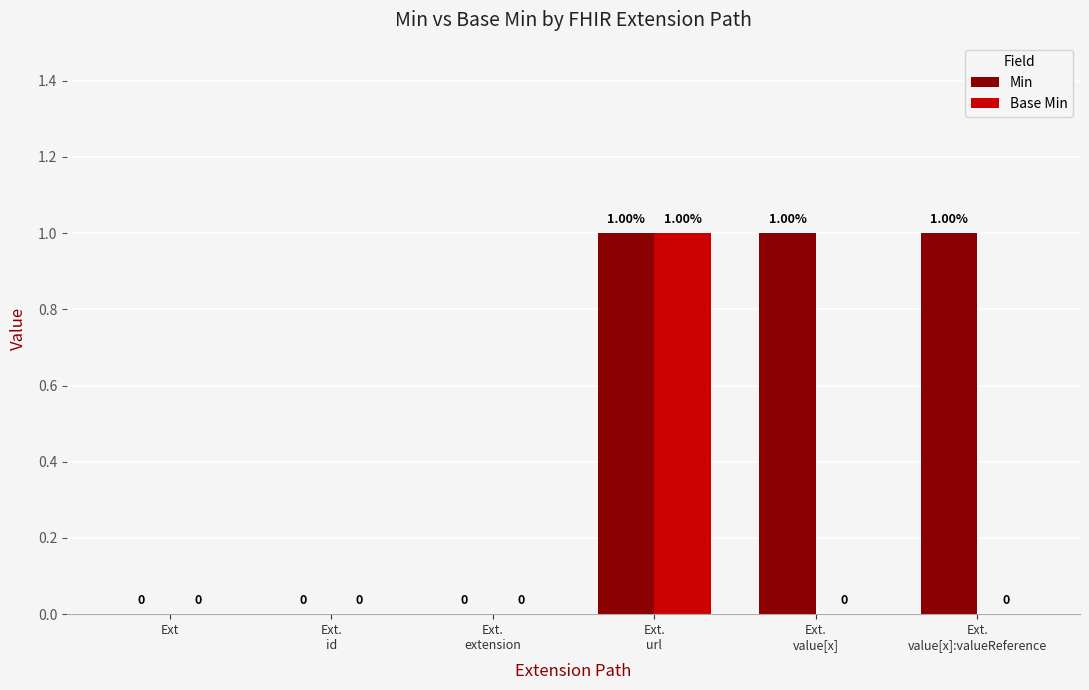

What is the difference between the Min values at Ext.
id and Ext.
value[x]:valueReference?

1